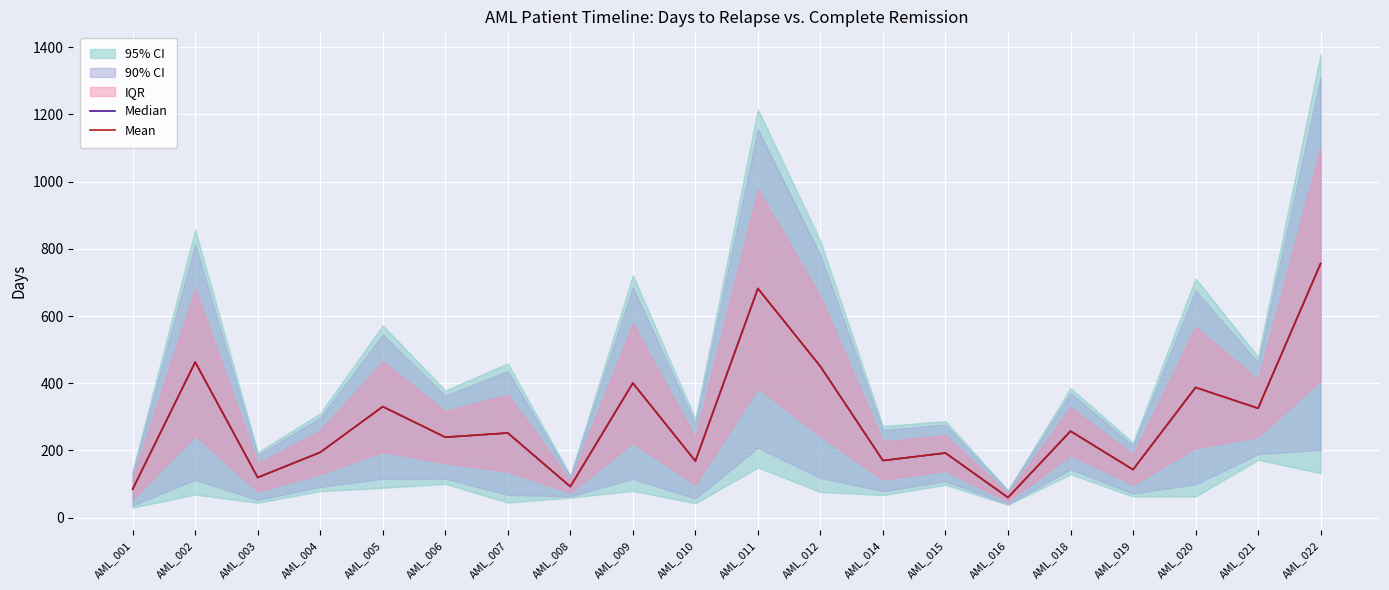

At which label does Mean first exceed 252?

AML_002